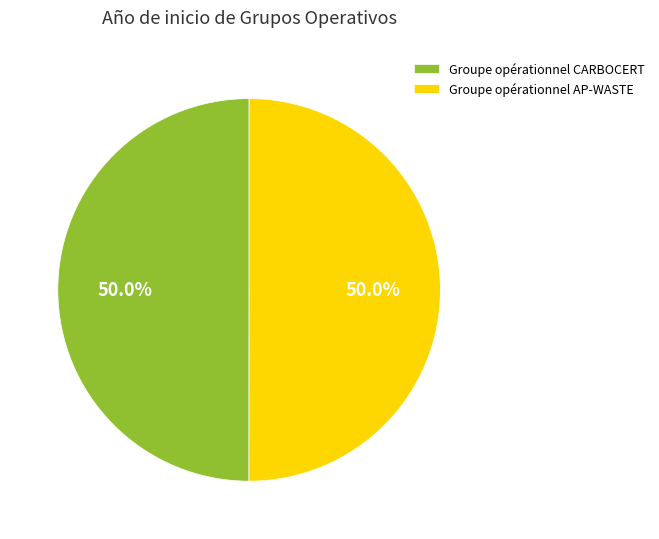

What percentage is NOT represented by Groupe opérationnel CARBOCERT?

50.0%